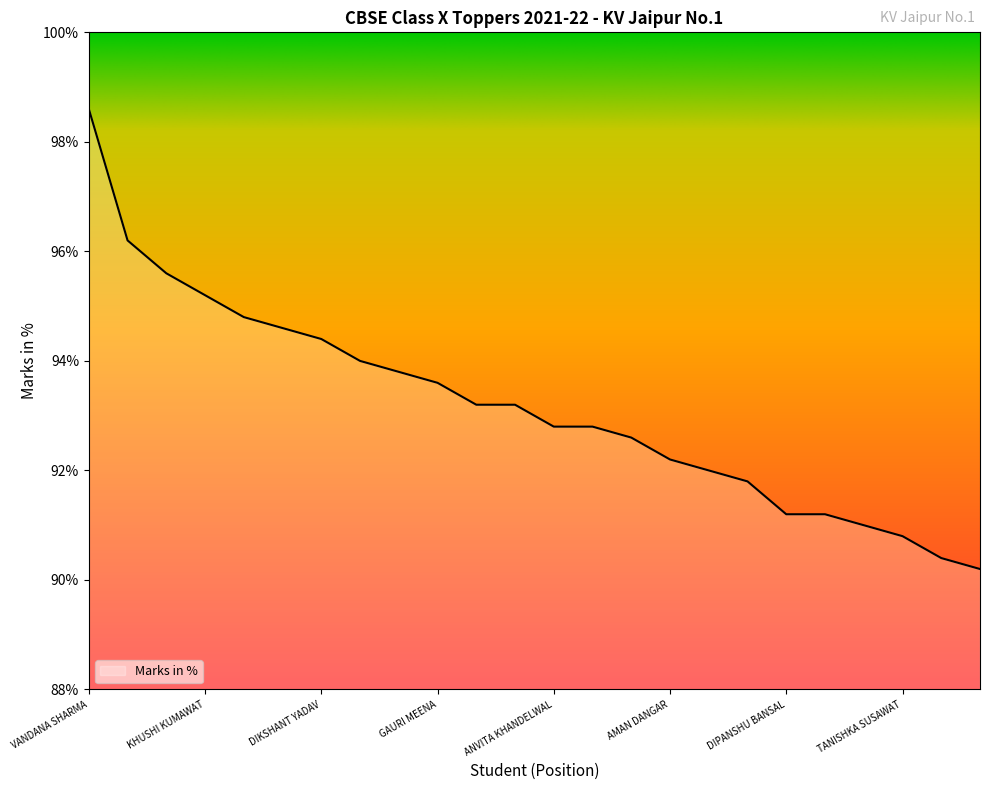

What is the difference between the maximum and minimum values?

8.4